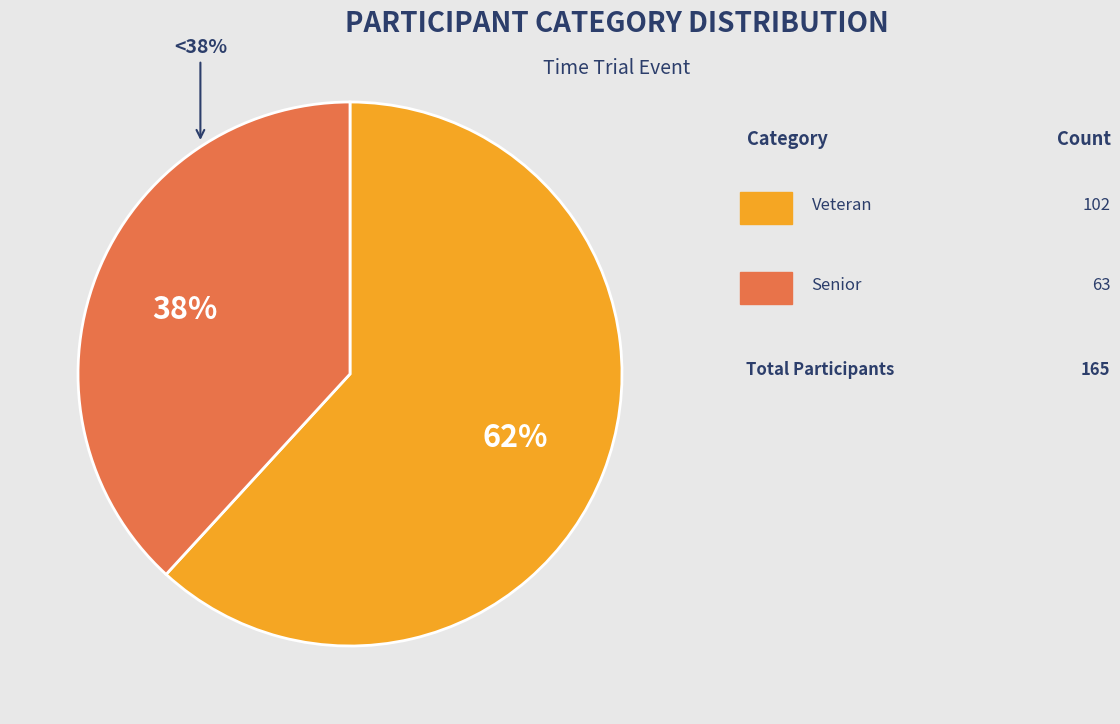

What is the change in value from Veteran to Senior?

-39